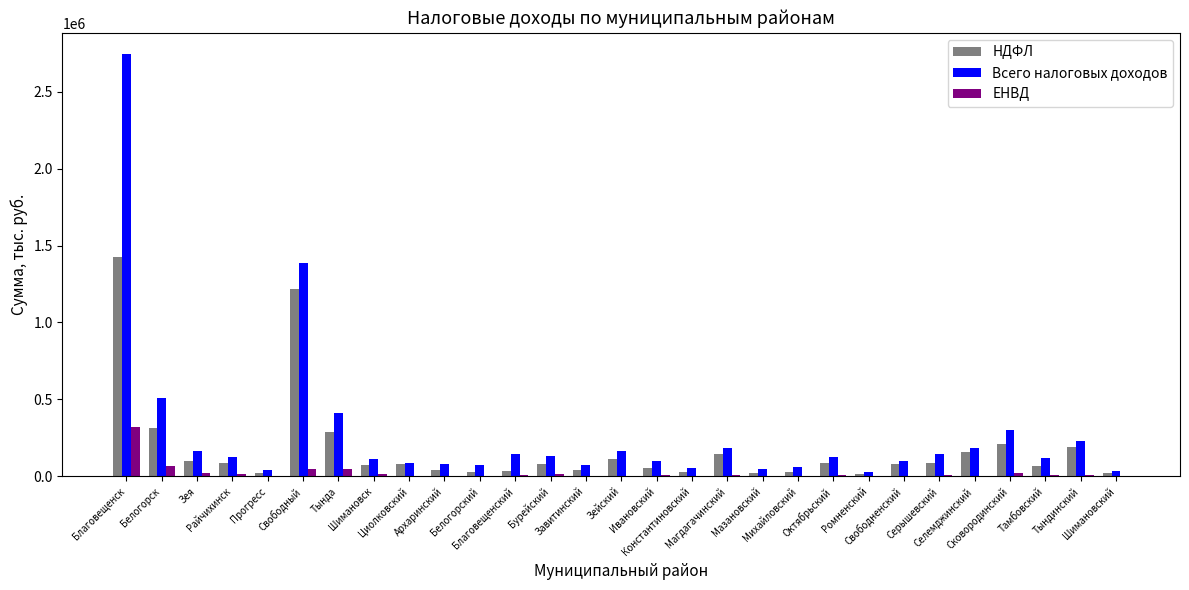

What is the highest value of the Всего налоговых доходов series?

2744761.3